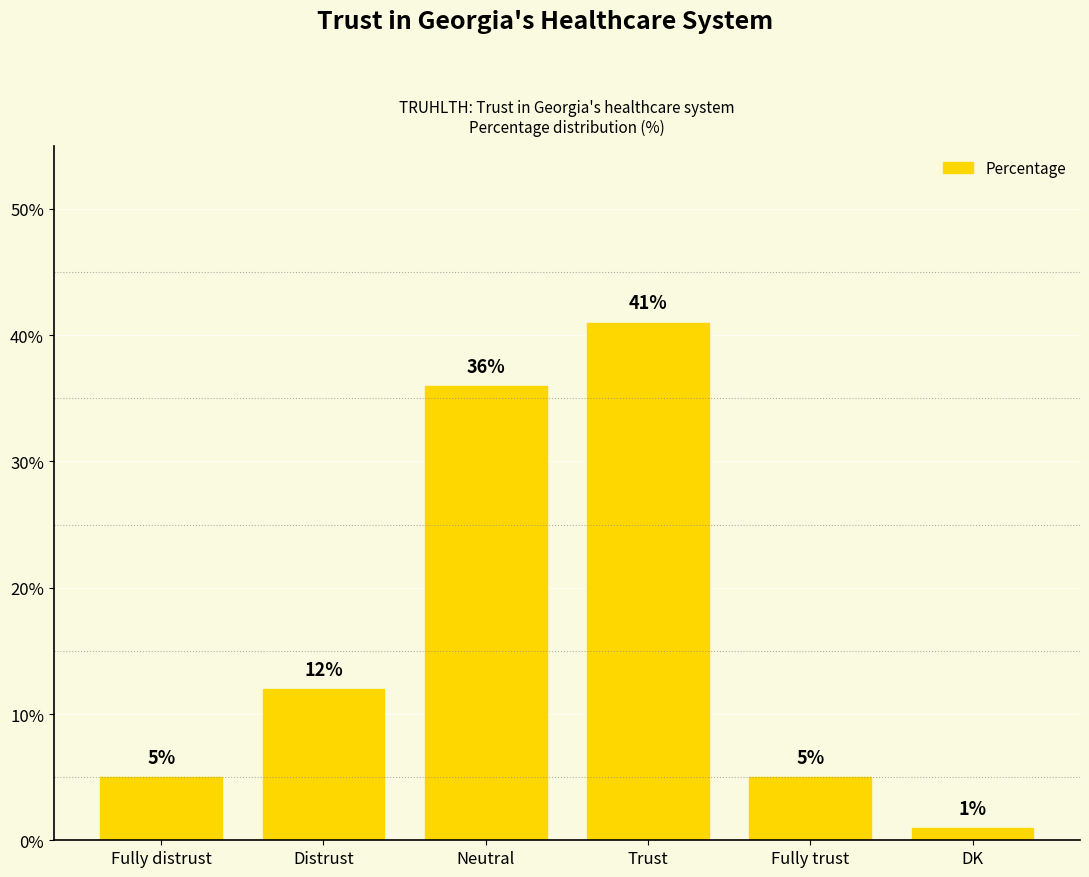

What is the value of the 6th bar from the left?

1